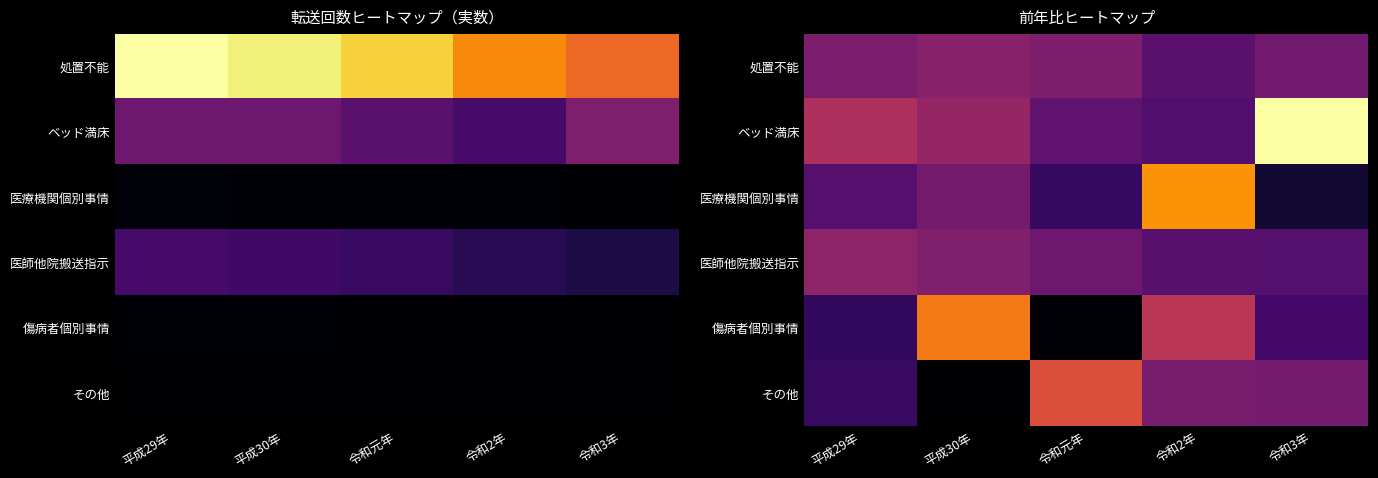

What is the difference between the maximum and minimum values in the 傷病者個別事情 series?

0.8